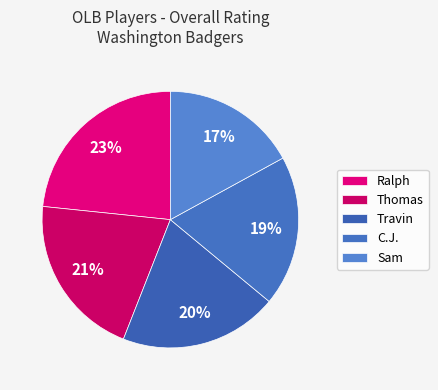

To the nearest percent, what is the difference between the largest and smallest slice percentages?

6%